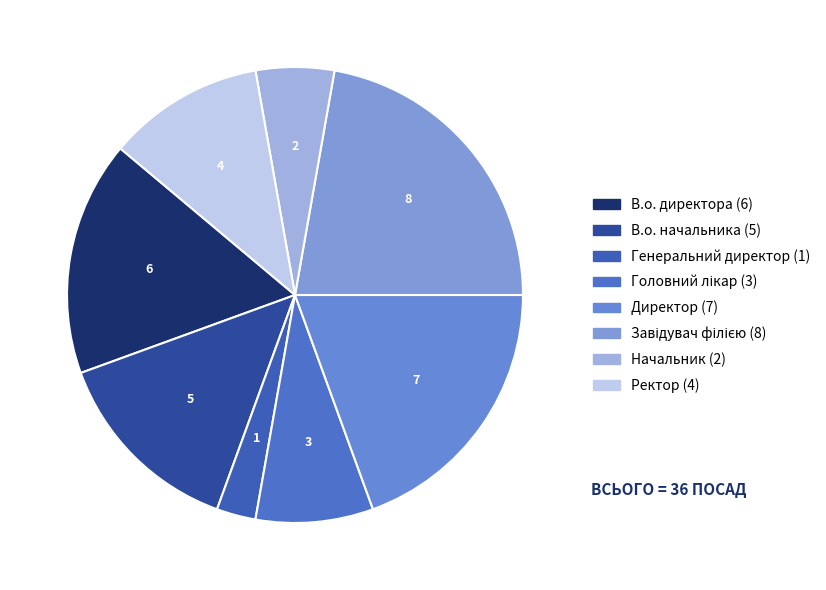

The Начальник slice represents 6% of the pie. True or false?

True